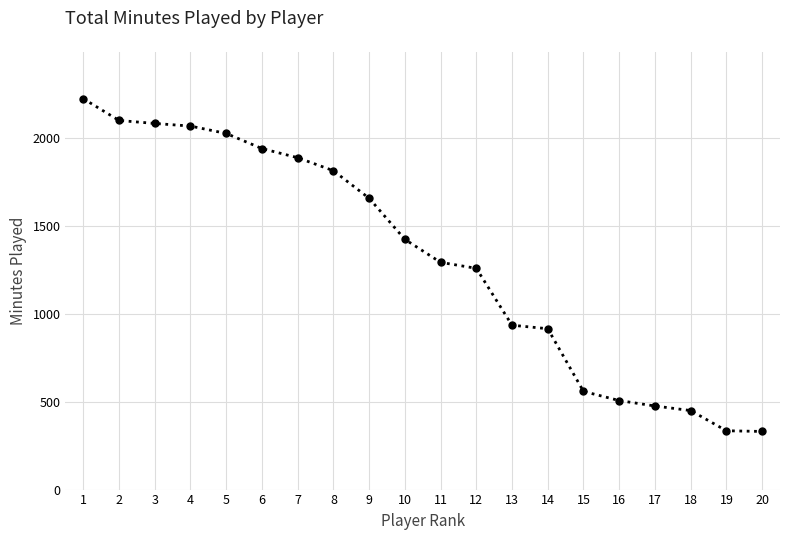

What is the value of the 8th point from the left?

1816